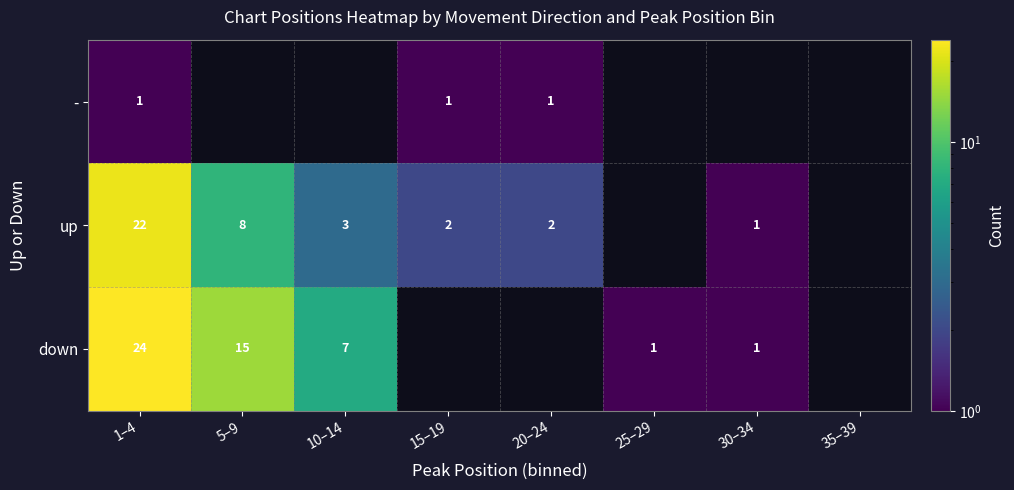

What is the difference between the up values at 10–14 and 5–9?

5